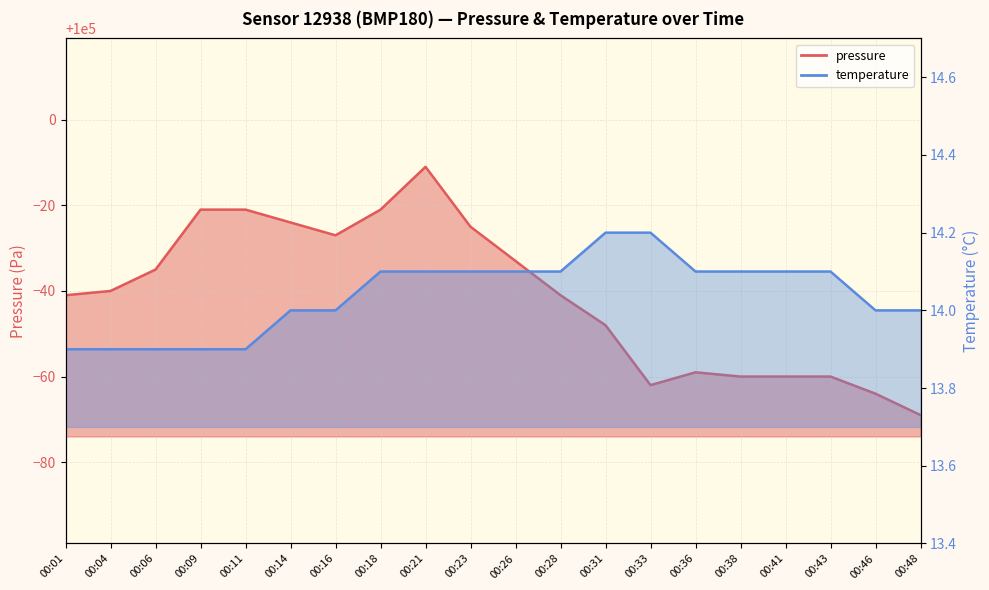

Where does the temperature series first go above 14?

00:18